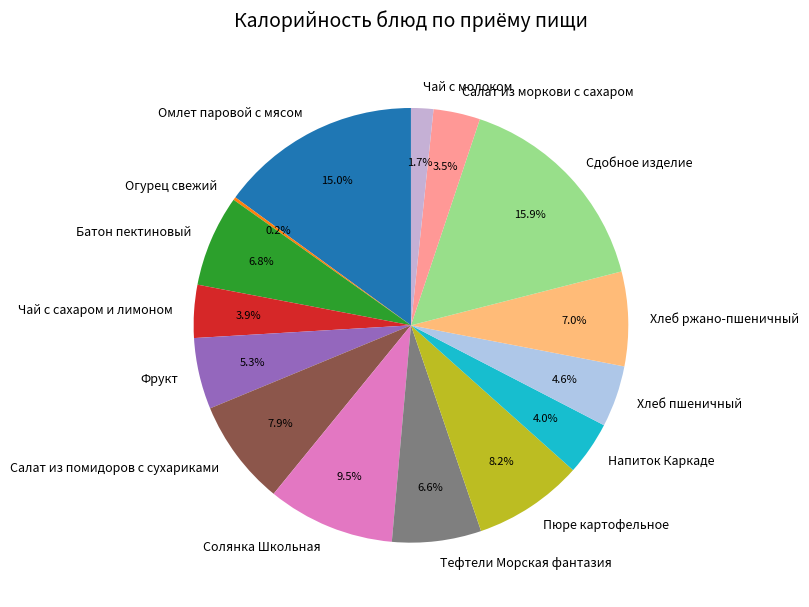

What portion of the pie excludes Хлеб ржано-пшеничный?

93.0%